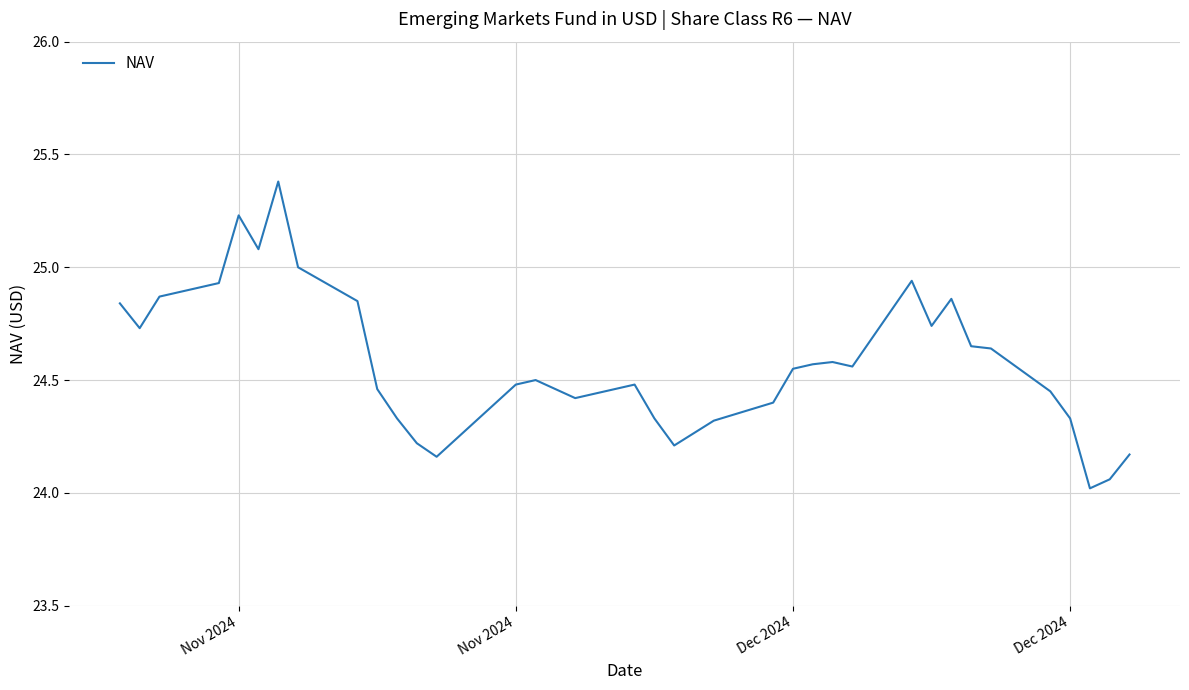

Does the chart have visible grid lines?

Yes